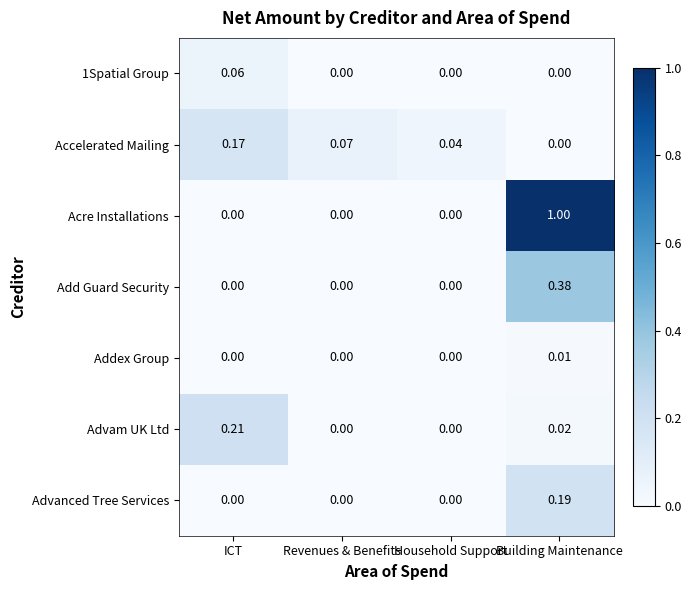

What is the total value across all series at Building Maintenance?

1.6